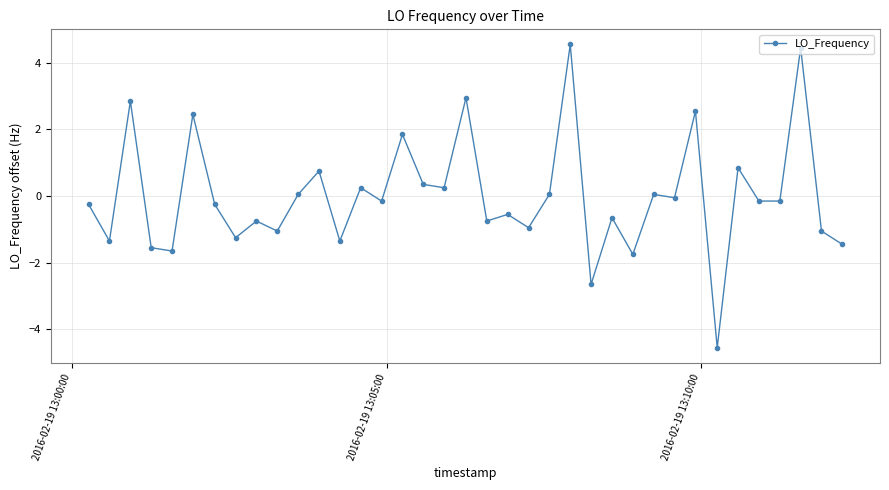

What is the difference between the second highest and minimum values?

9.0